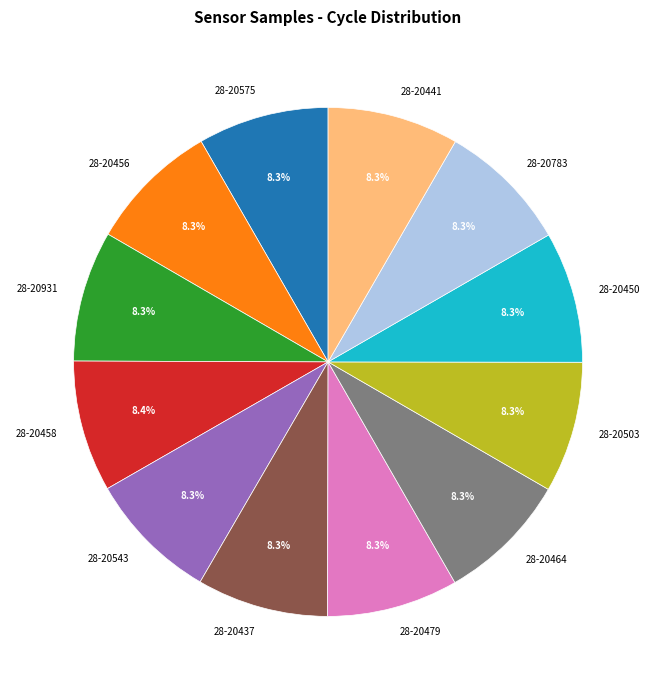

How many segments does this pie chart have?

12